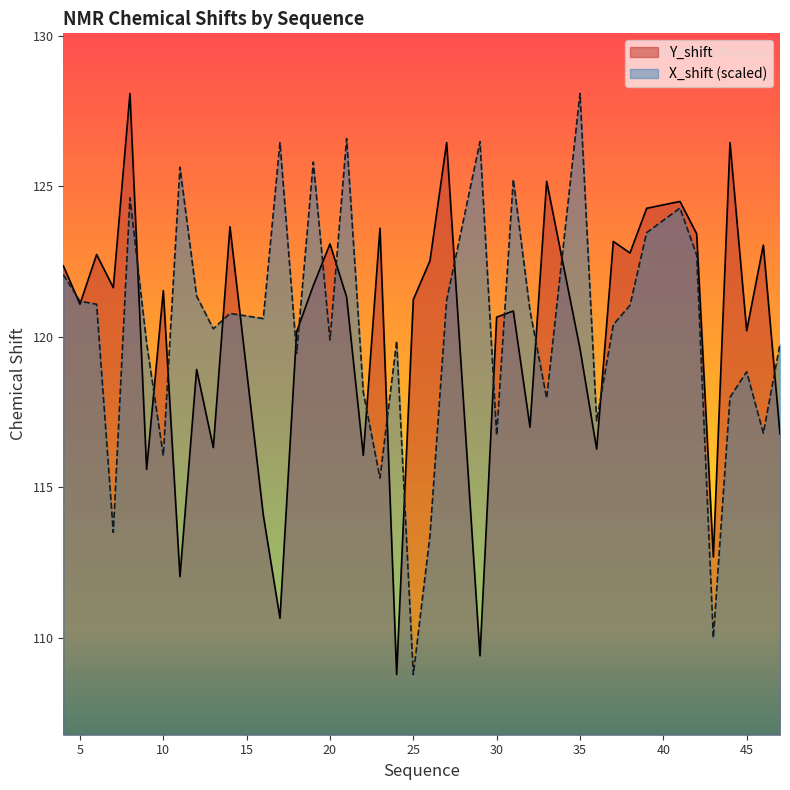

Which category has the highest value across all series?

8